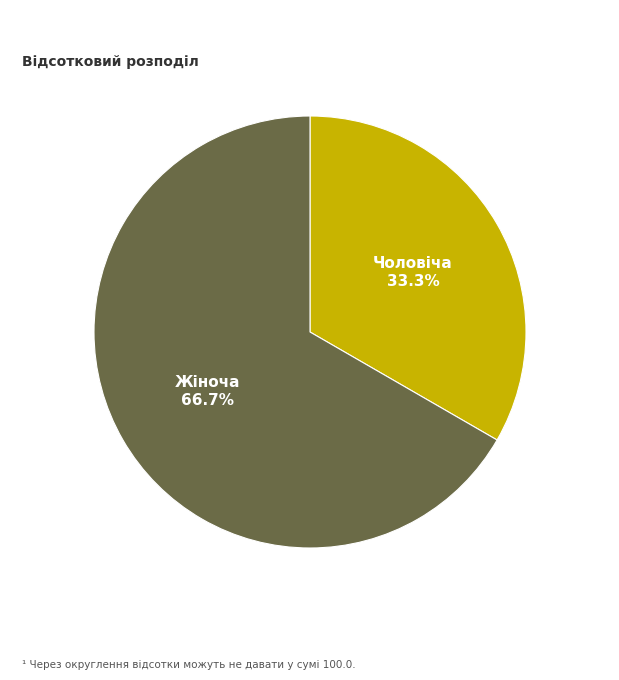

To the nearest percent, what is the combined percentage of Чоловіча and Жіноча?

100%